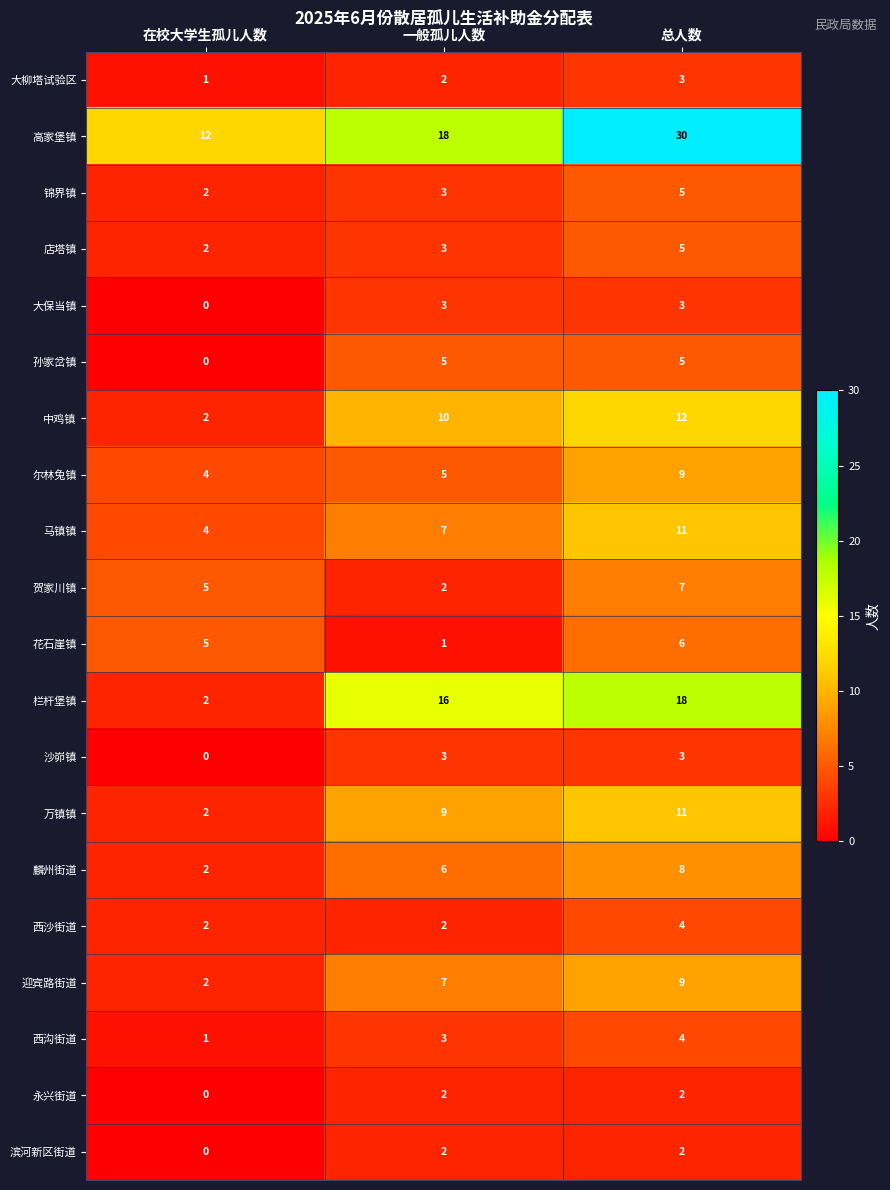

What is the maximum value shown in the chart?

30